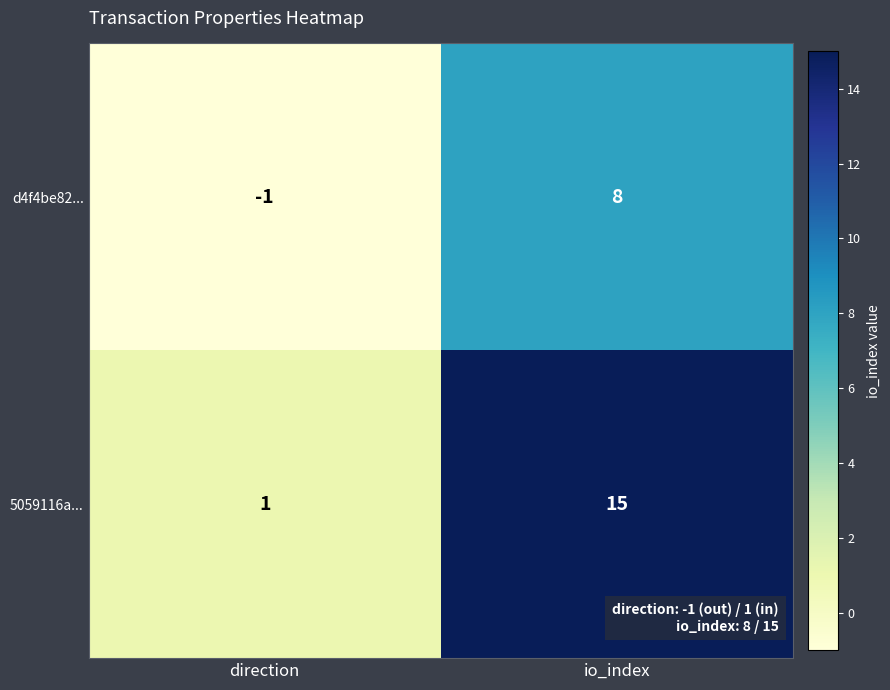

Which category has the lowest value across all series?

direction